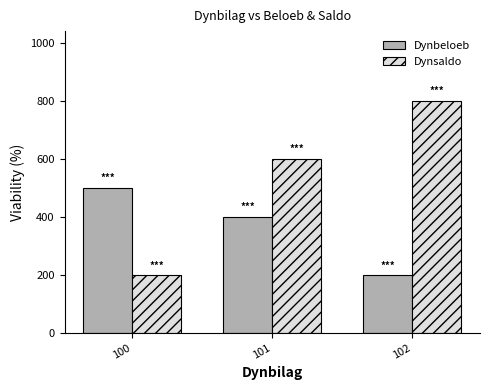

What are all the series names shown in the legend?

Dynbeloeb, Dynsaldo